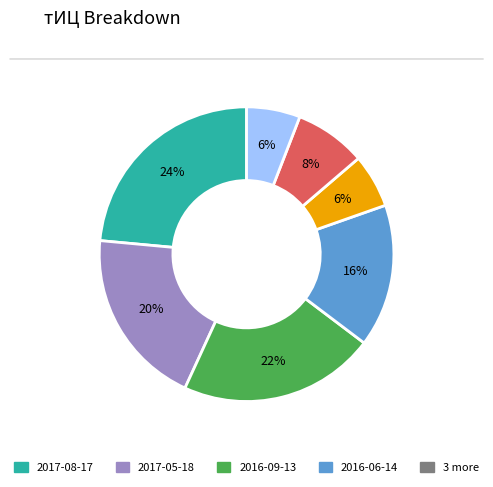

Is there any slice that represents more than half of the pie?

No